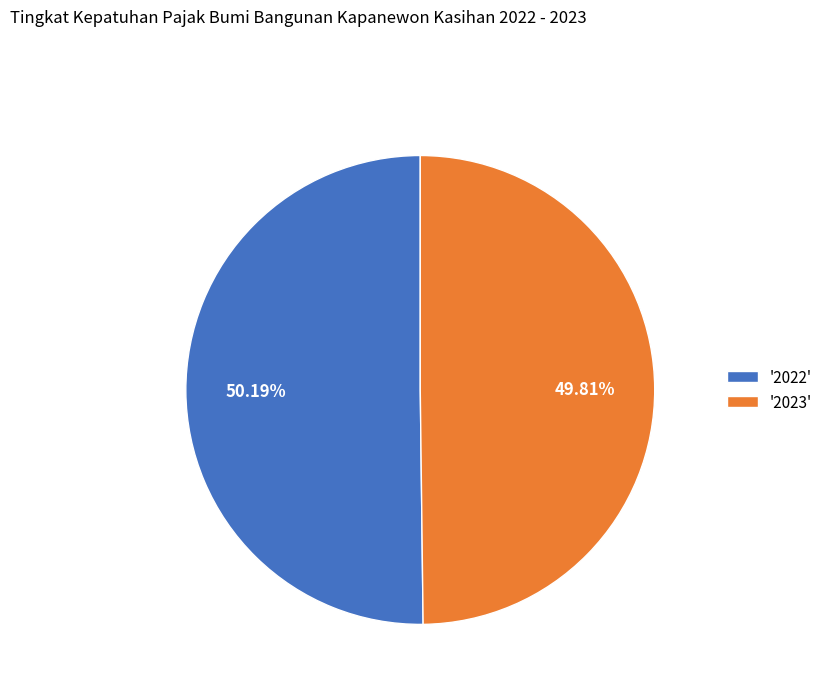

Combined, do '2023' and '2022' account for over 50%?

Yes